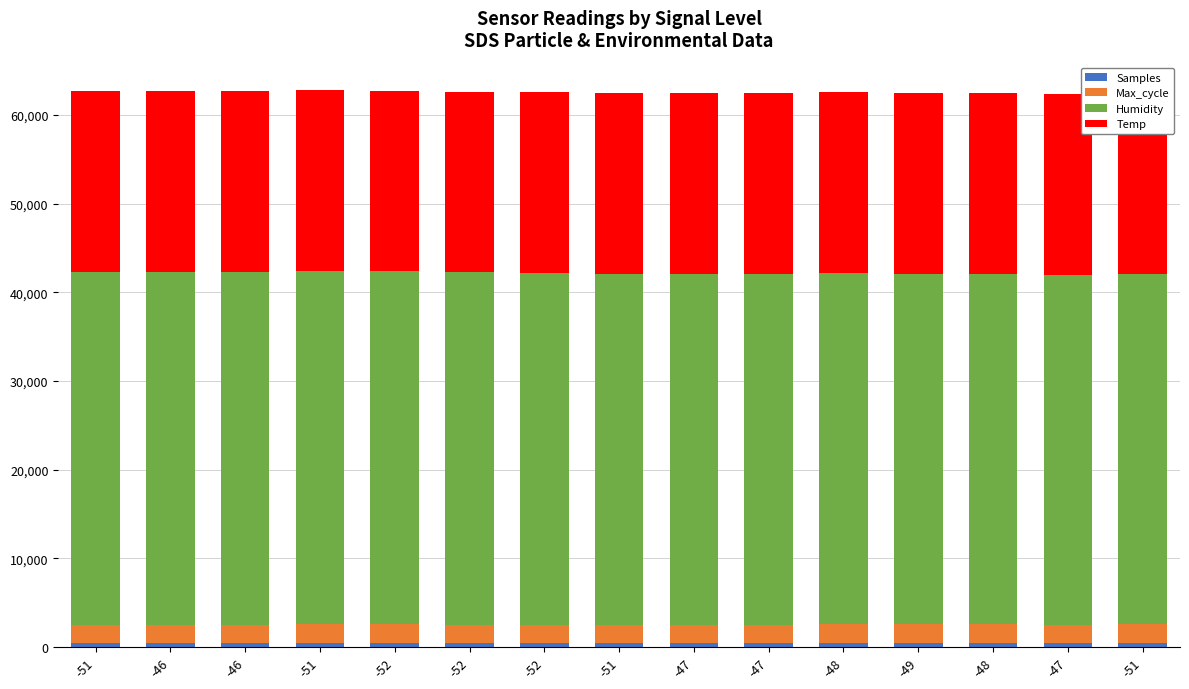

At -51, list the series in order from smallest to largest.

Samples, Max_cycle, Temp, Humidity